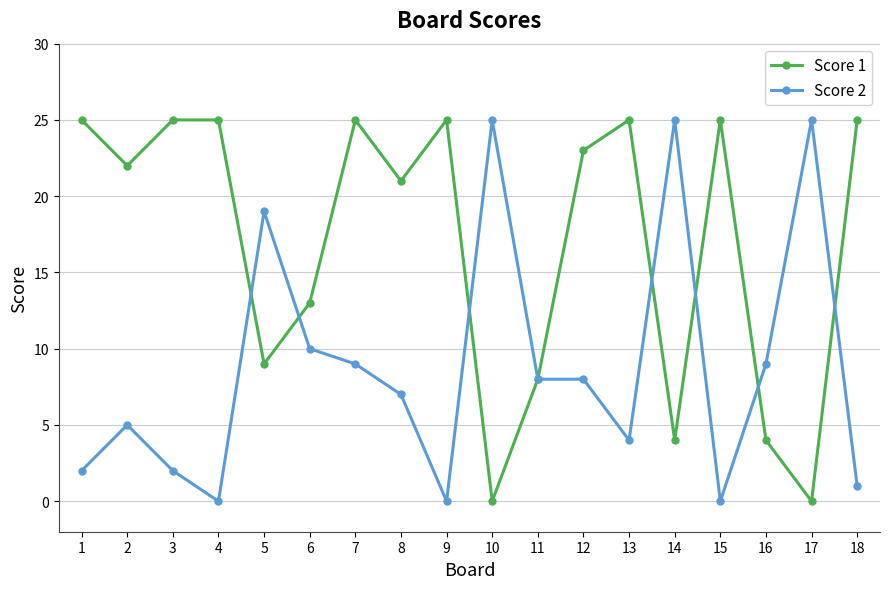

Reading left to right, what are all the values shown in this chart?

Score 1: 1=25	2=22	3=25	4=25	5=9	6=13	7=25	8=21	9=25	10=0	11=8	12=23	13=25	14=4	15=25	16=4	17=0	18=25
Score 2: 1=2	2=5	3=2	4=0	5=19	6=10	7=9	8=7	9=0	10=25	11=8	12=8	13=4	14=25	15=0	16=9	17=25	18=1